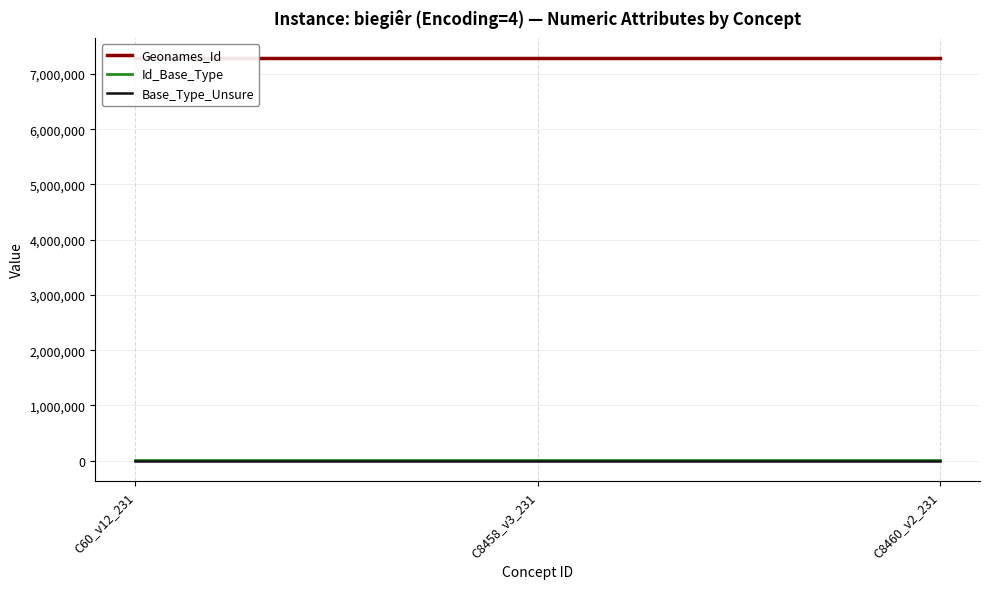

Is this an area chart (filled region under the line)?

No